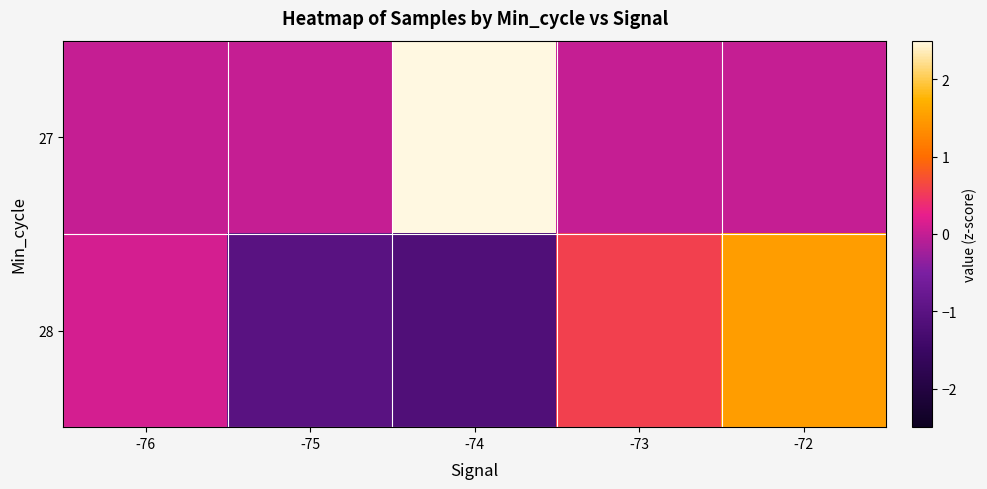

At how many categories does at least one series exceed 2763026?

1